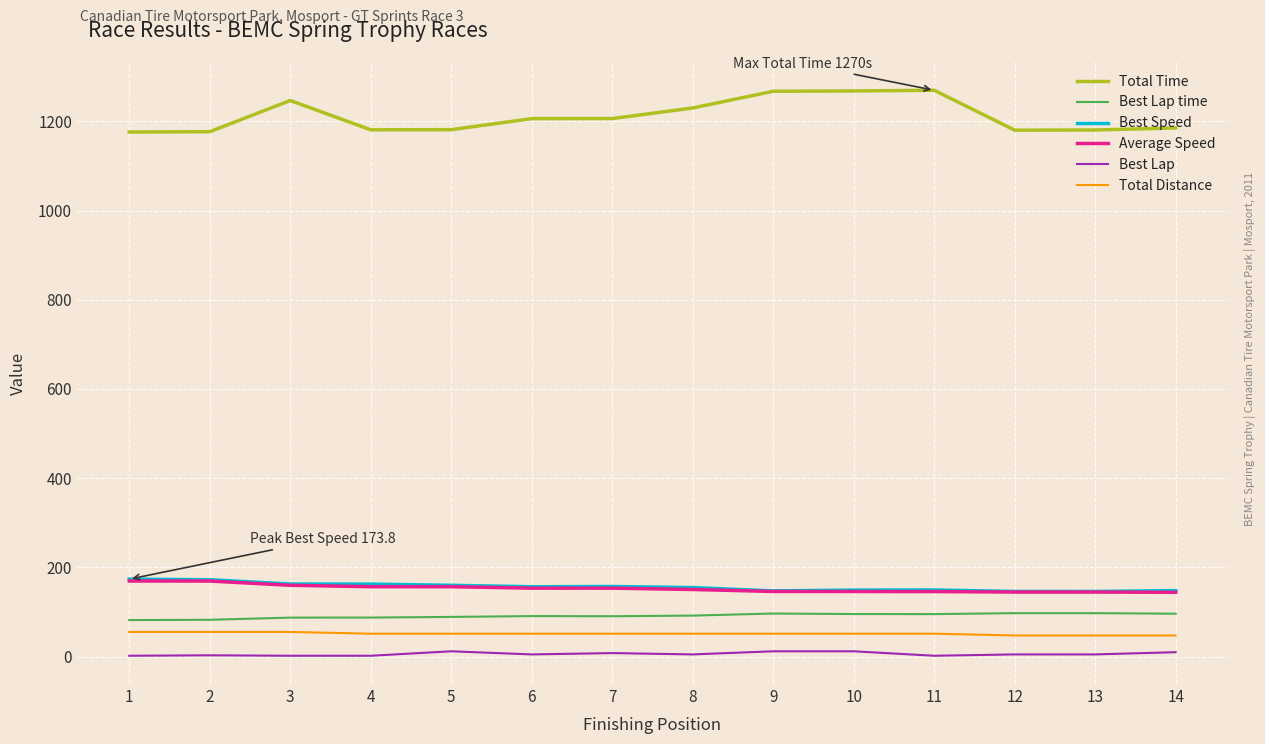

What is the highest value of the Best Speed series?

173.8